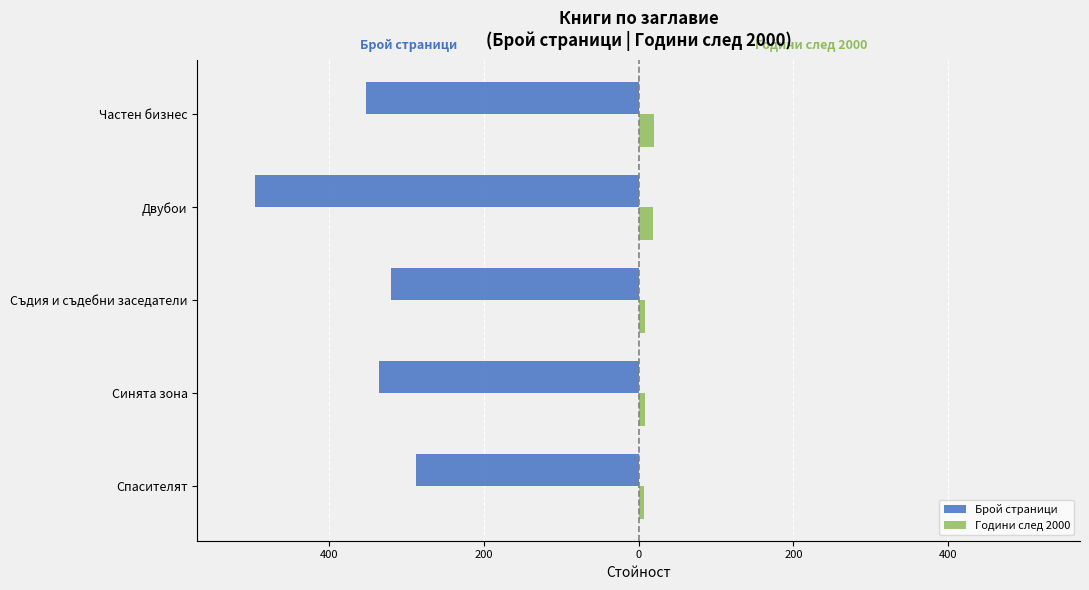

What is the sum of all Брой страници values?

-1792